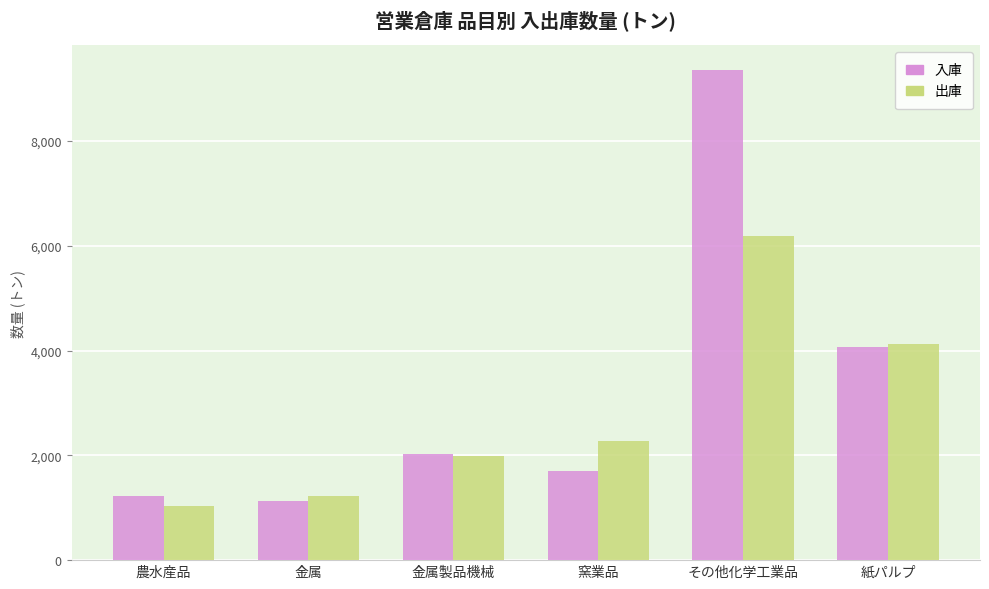

Between その他化学工業品 and 紙パルプ, which series saw the biggest shift?

入庫